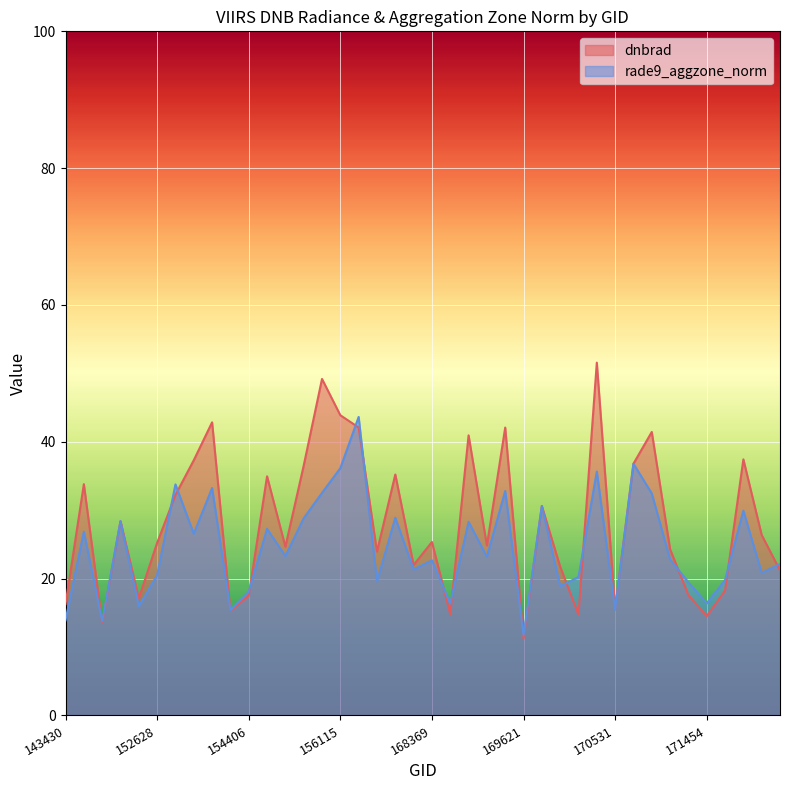

At which category is the sum across all series the highest?

170350